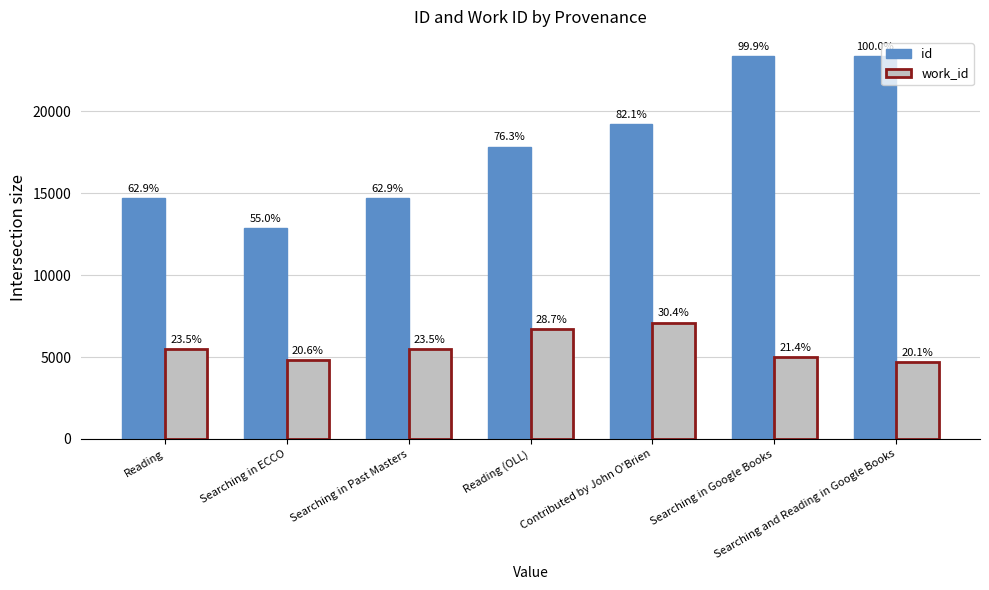

Which category has the highest value across all series?

Searching and Reading in Google Books